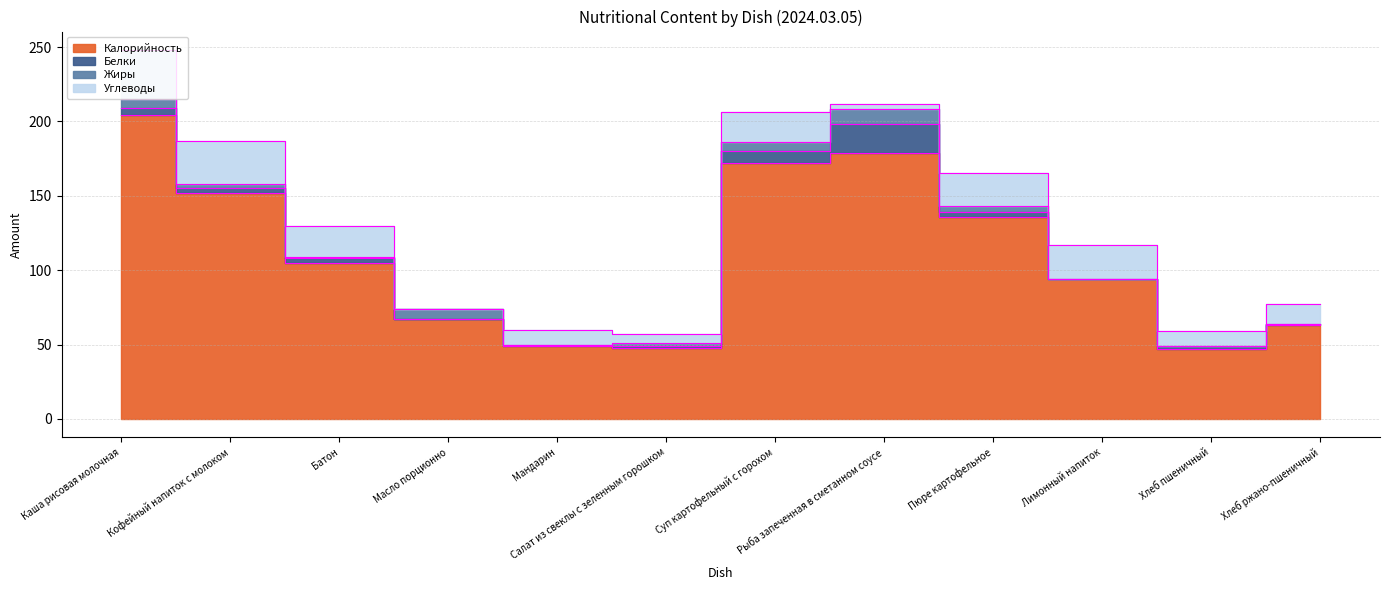

True or false: Углеводы has more than 1 interior local peaks.

True